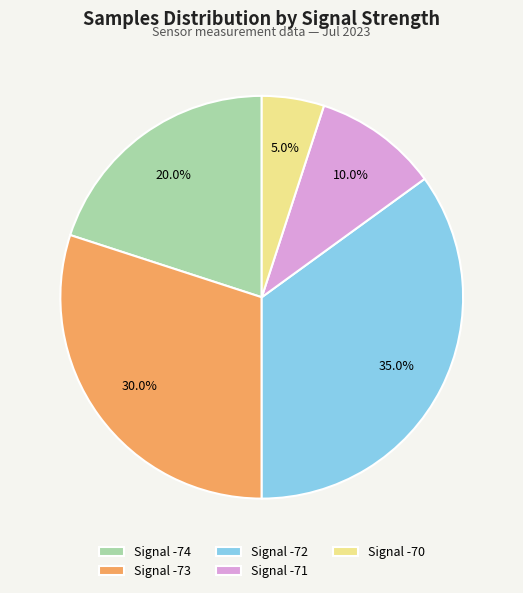

To the nearest percent, what is the average slice percentage?

20%